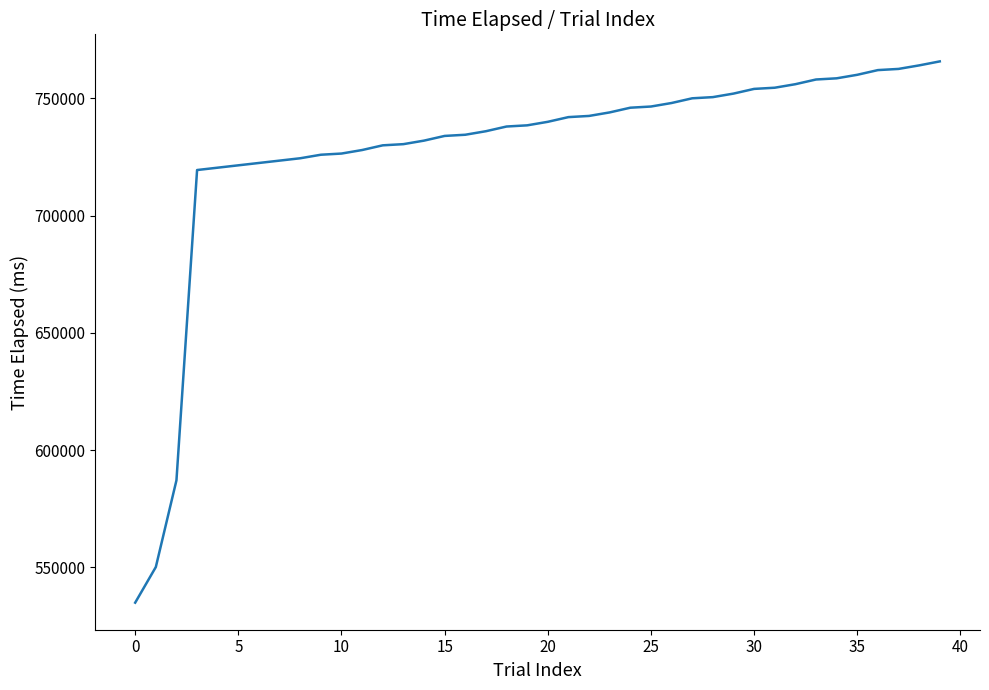

What is the difference between the maximum and minimum values?

230770